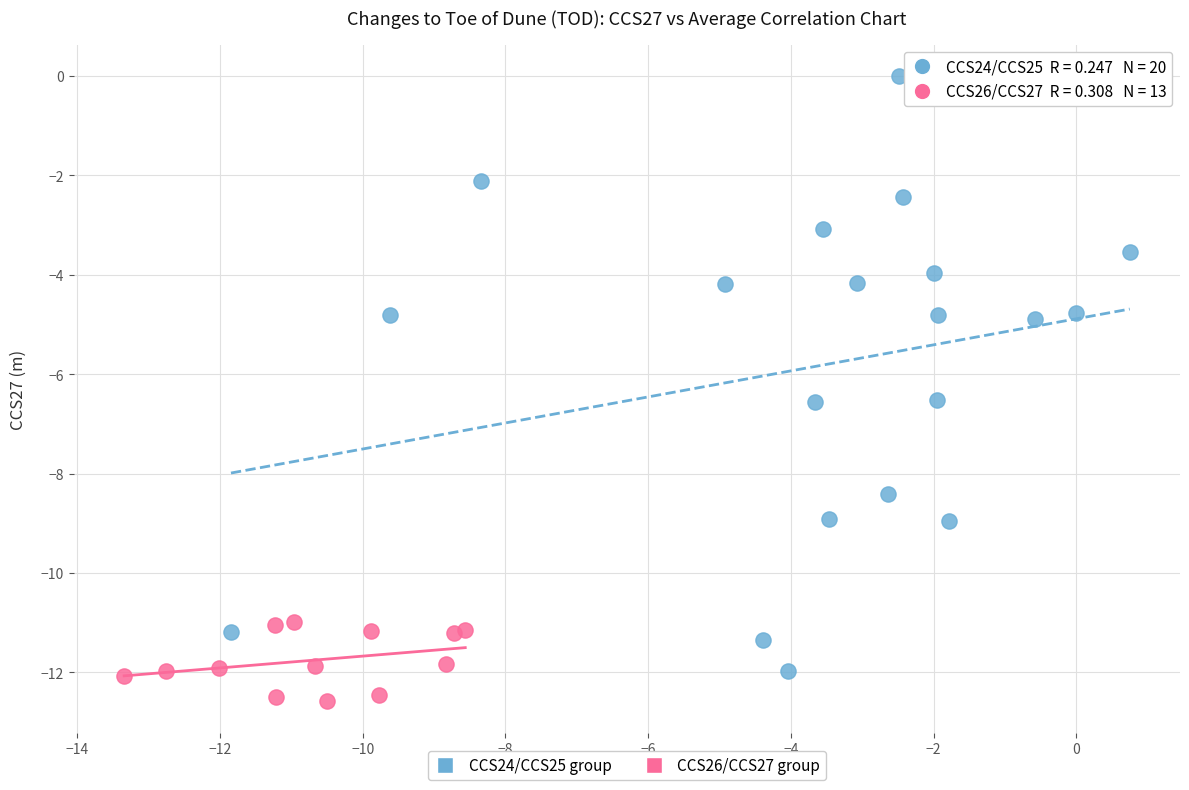

Which series has the widest spread of Y values?

CCS24/CCS25 group